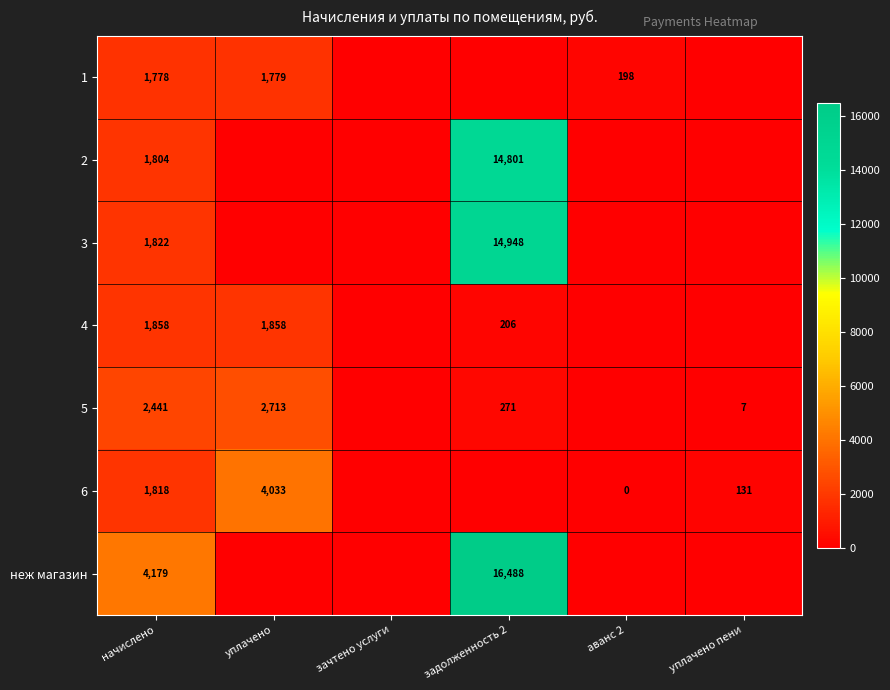

The неж магазин series shows 23930 at задолженность 2. True or false?

False